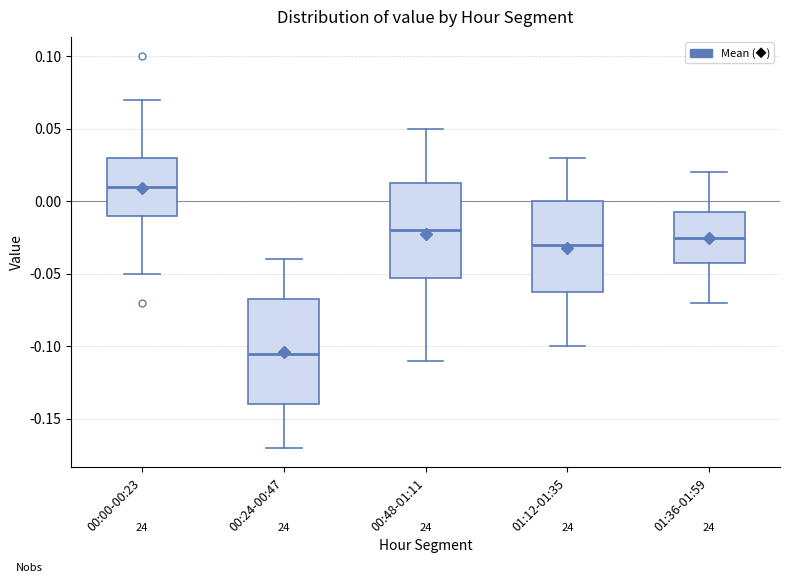

Where does the upper whisker of the box for 00:48-01:11 end on the y-axis? The values are not printed on the chart, so give them approximately, as read against the axis.

0.050